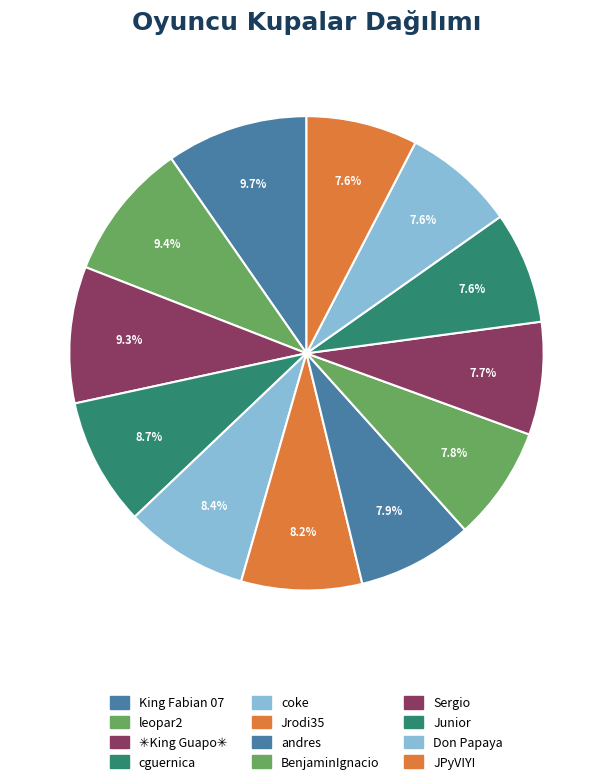

True or false: cguernica accounts for 9% of the total.

True